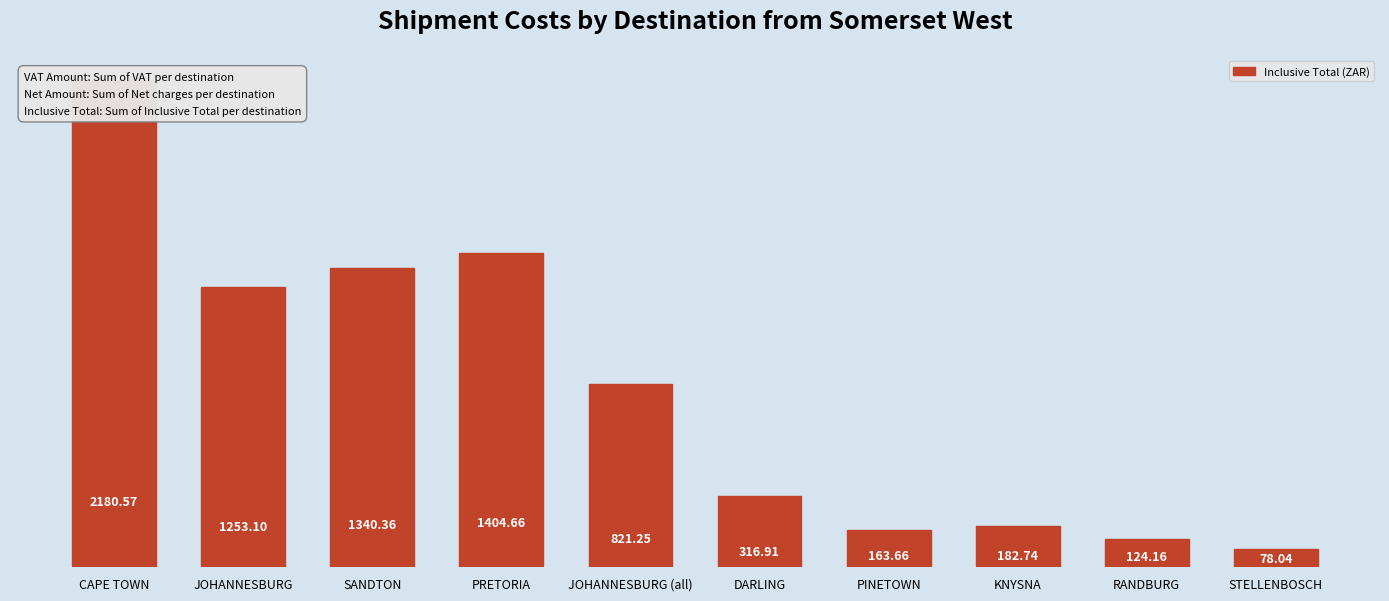

Are the bars horizontal?

No